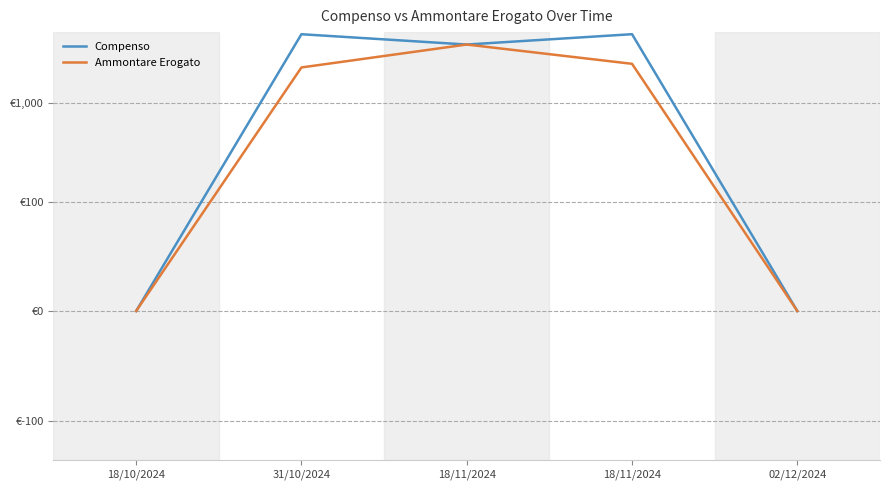

What is the sum of the Ammontare Erogato values at 18/10/2024 and 18/11/2024?

3932.1